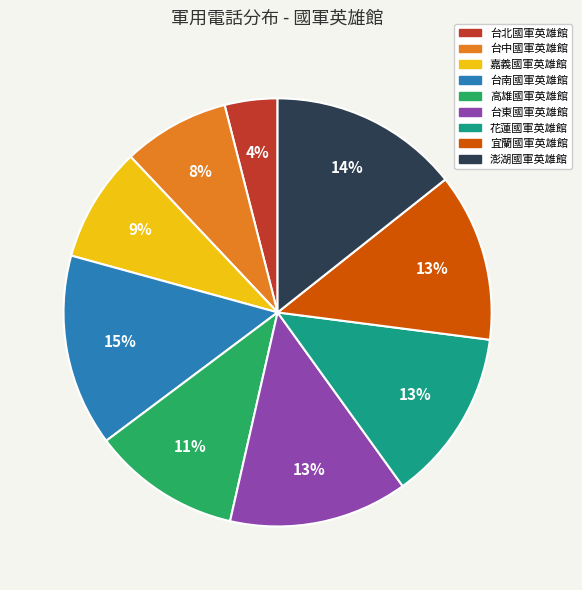

Does any single category account for the majority?

No